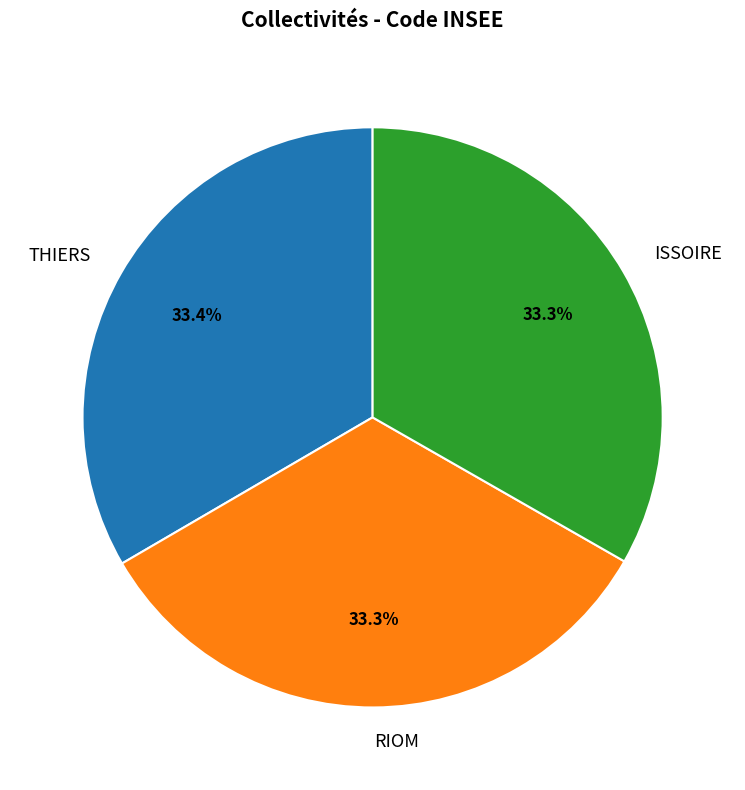

Approximately how many times larger is the value at ISSOIRE compared to THIERS?

1.0